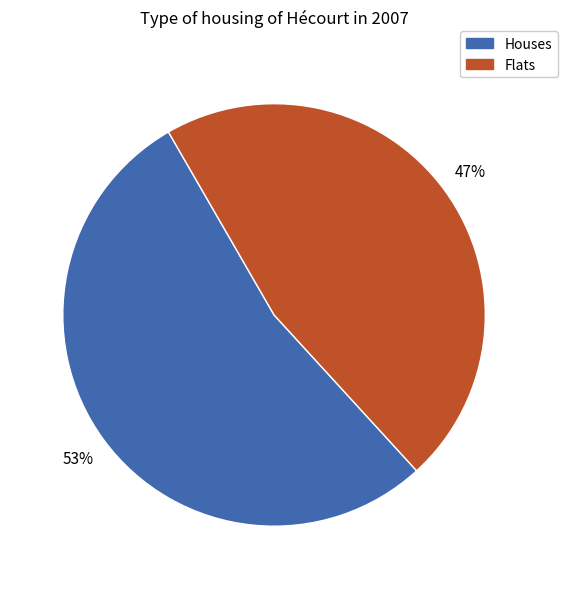

How many slices are in this pie chart?

2